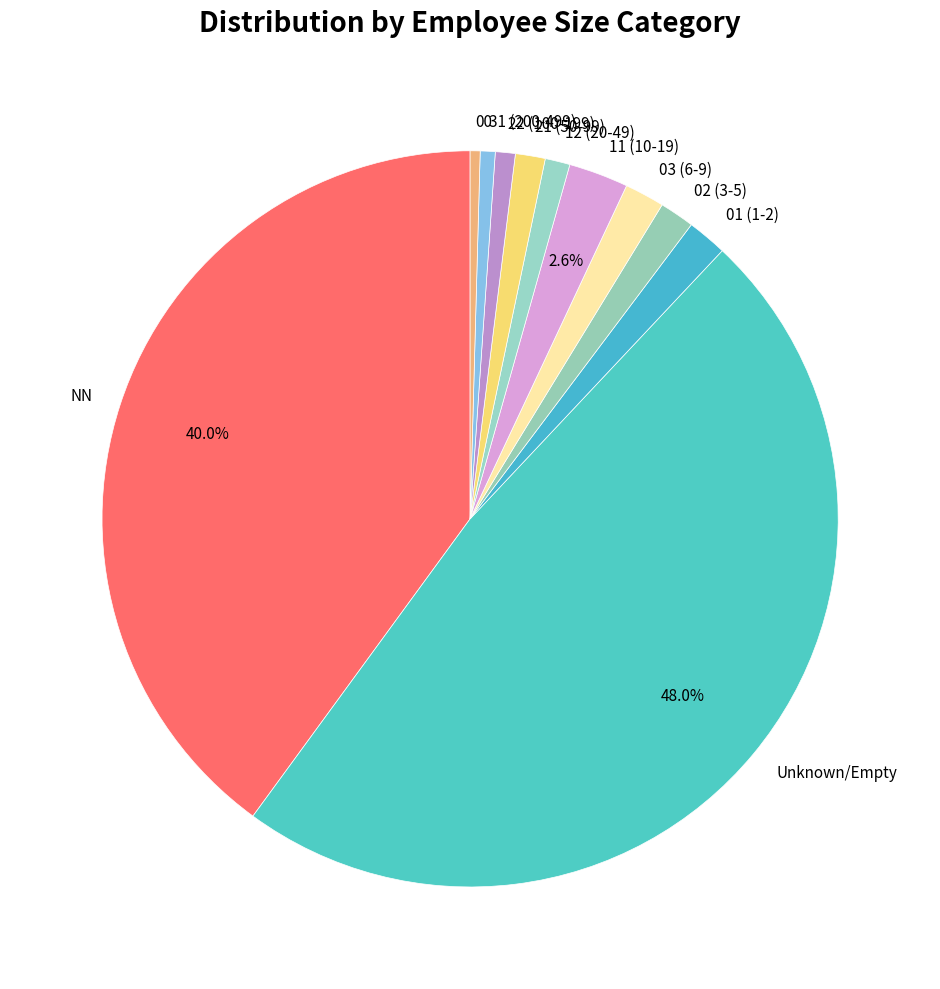

Is 01 (1-2) the majority of the pie?

No